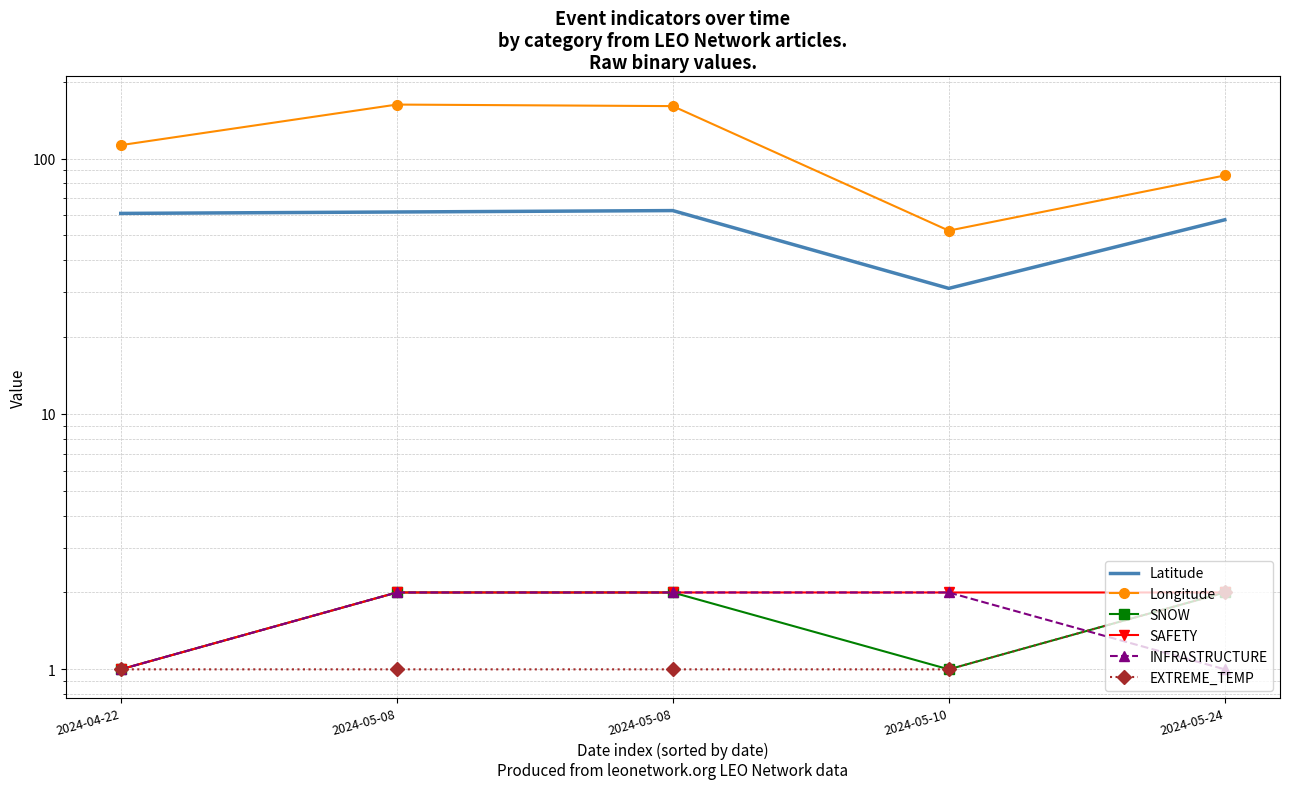

Reading left to right, list all the values displayed in this chart.

Latitude: 2024-04-22=61.0	2024-05-08=61.8	2024-05-08=62.6	2024-05-10=31.0	2024-05-24=57.6
Longitude: 2024-04-22=112.9	2024-05-08=162.8	2024-05-08=160.5	2024-05-10=52.2	2024-05-24=85.9
SNOW: 2024-04-22=1.0	2024-05-08=2.0	2024-05-08=2.0	2024-05-10=1.0	2024-05-24=2.0
SAFETY: 2024-04-22=1.0	2024-05-08=2.0	2024-05-08=2.0	2024-05-10=2.0	2024-05-24=2.0
INFRASTRUCTURE: 2024-04-22=1.0	2024-05-08=2.0	2024-05-08=2.0	2024-05-10=2.0	2024-05-24=1.0
EXTREME_TEMP: 2024-04-22=1.0	2024-05-08=1.0	2024-05-08=1.0	2024-05-10=1.0	2024-05-24=2.0